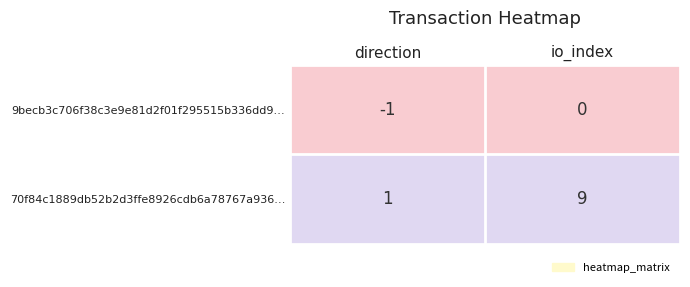

What is the spread (max minus min) of values at io_index?

9